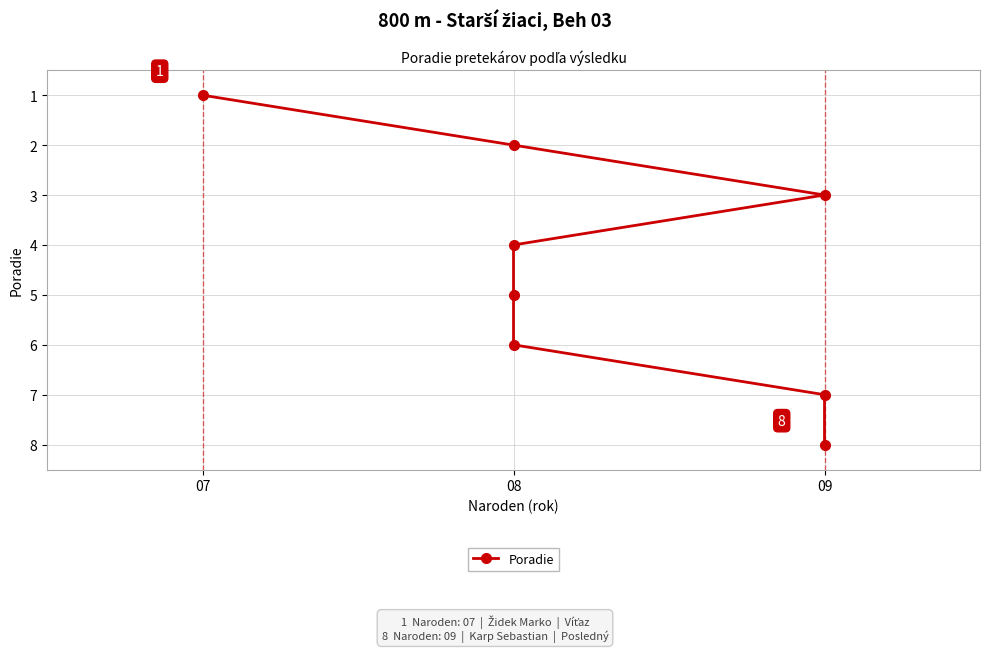

What is the greatest value displayed?

8